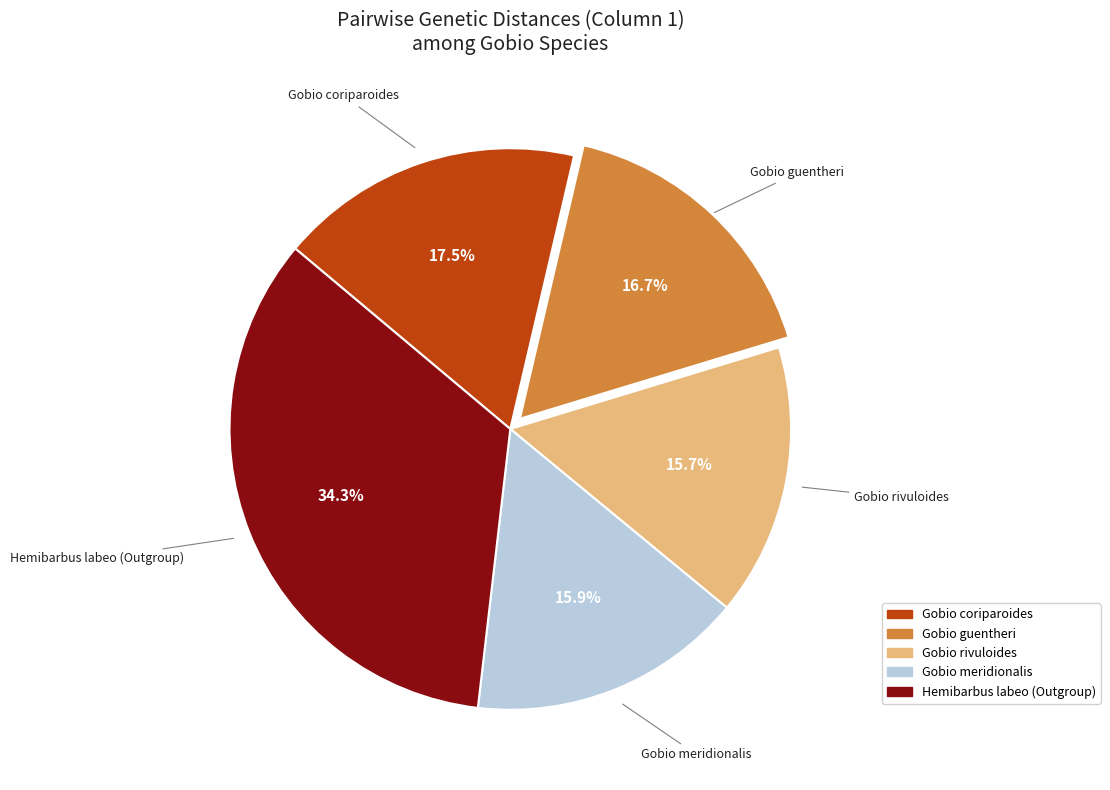

Which category has the biggest portion of the pie?

Hemibarbus labeo (Outgroup)